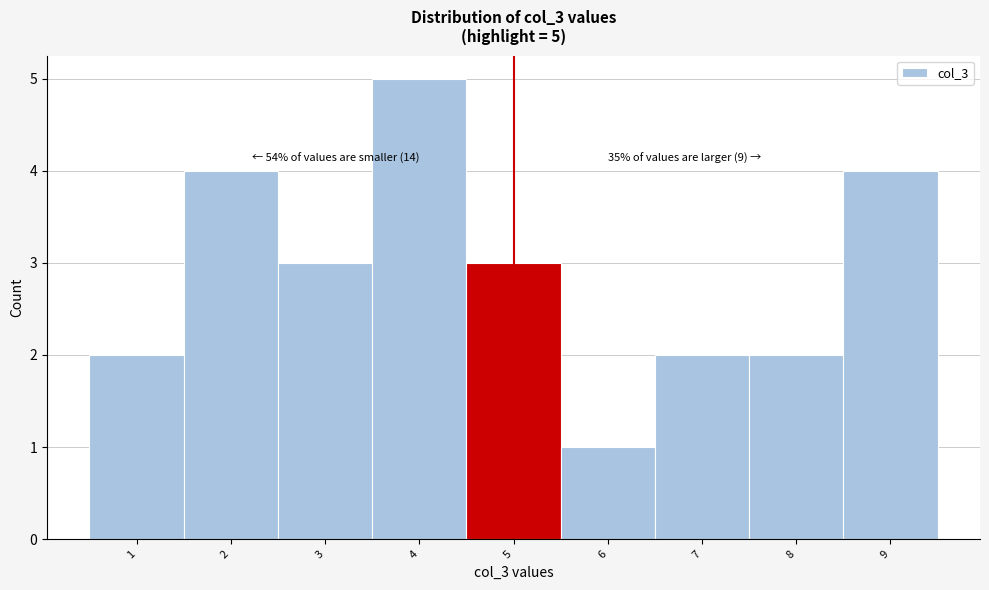

Reading left to right, transcribe all the data shown in this chart.

2	4	3	5	3	1	2	2	4